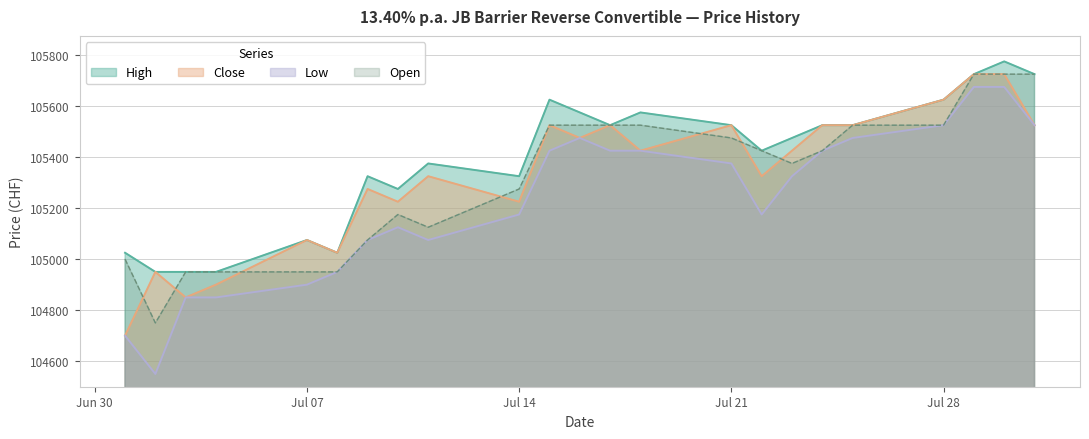

At 02.07.2025, list the series in order from smallest to largest.

Low, Open, High, Close